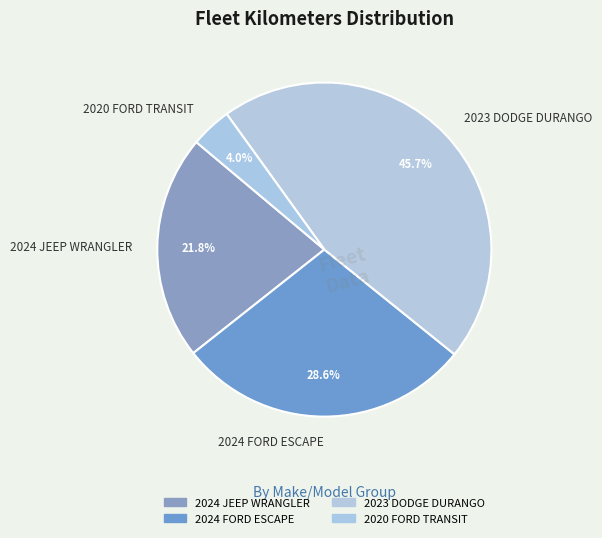

What percentage is NOT represented by 2020 FORD TRANSIT?

96.0%